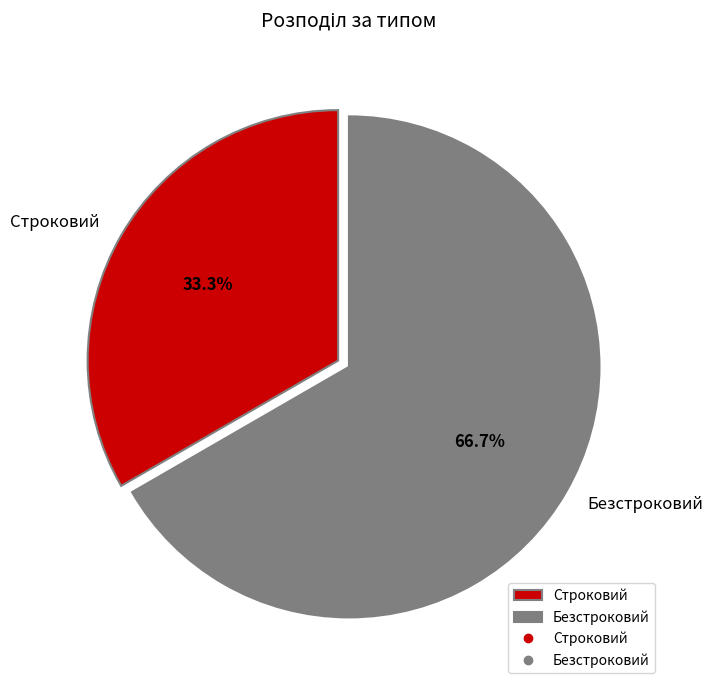

To the nearest percent, what percentage of the pie is Безстроковий?

67%